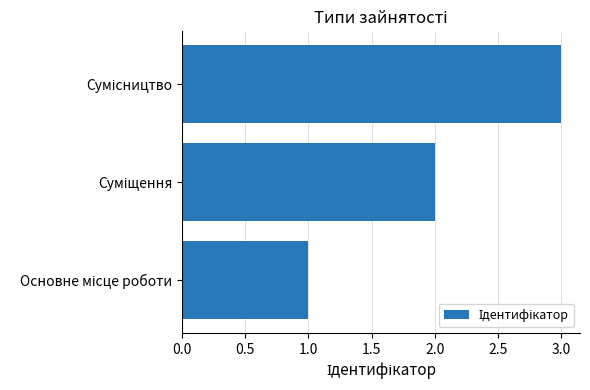

What is the sum of all values?

6